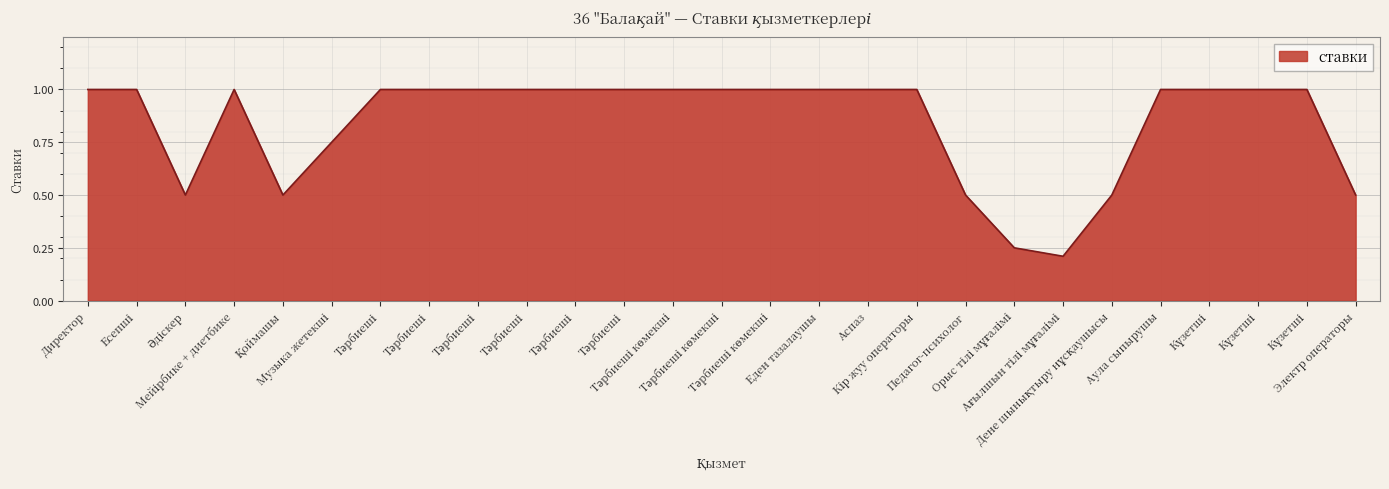

How many values are between 0 and 1?

27